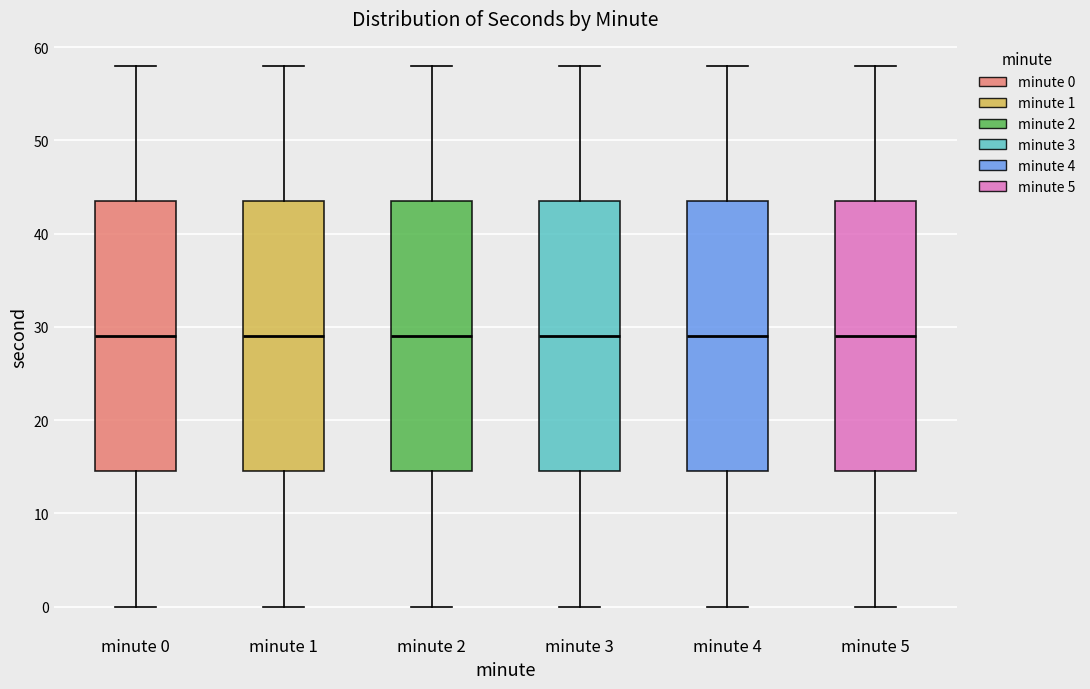

Where does the upper whisker of the box for minute 5 end on the y-axis? The values are not printed on the chart, so give them approximately, as read against the axis.

58